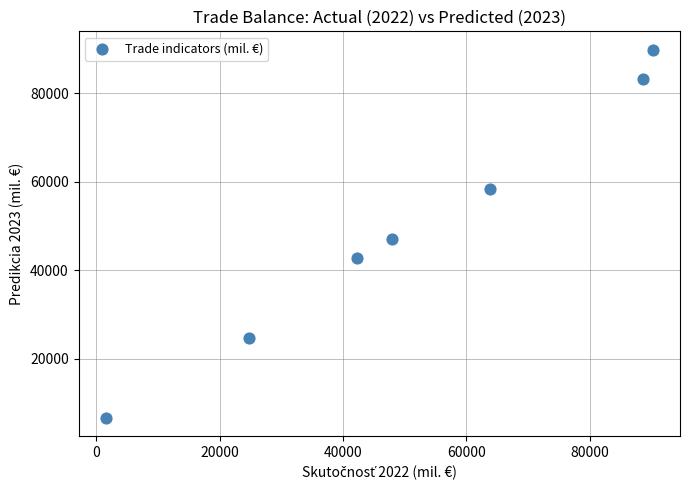

What is the range of X values (max minus min)?

88608.2